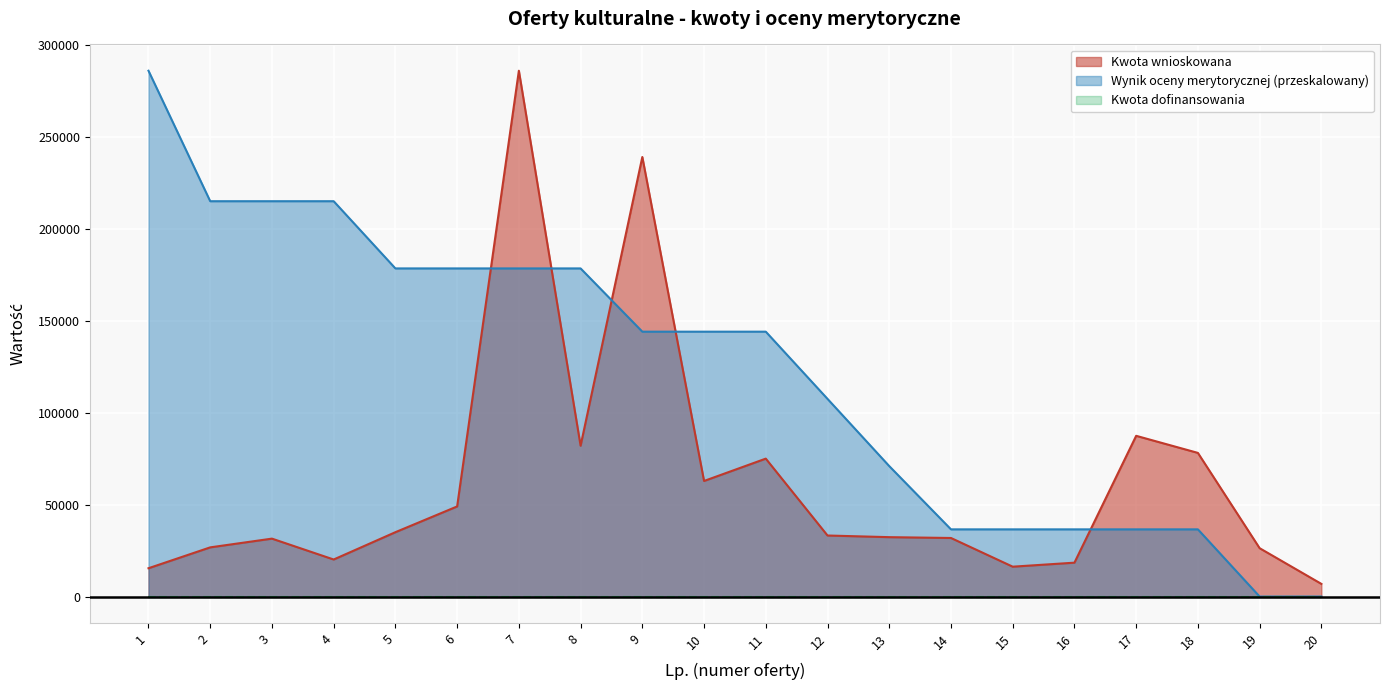

Reading right to left, list all the values displayed in this chart.

Kwota wnioskowana: 6900.0	26300.0	78113.0	87400.0	18430.0	16250.0	31850.0	32300.0	33200.0	75000.0	62850.0	239000.0	82000.0	285900.0	49000.0	35000.0	20150.0	31500.0	26750.0	15400.0
Wynik oceny merytorycznej: 0.0	0.0	36543.6	36543.6	36543.6	36543.6	36543.6	70937.6	107481.2	144024.8	144024.8	144024.8	178418.8	178418.8	178418.8	178418.8	214962.4	214962.4	214962.4	285900.0